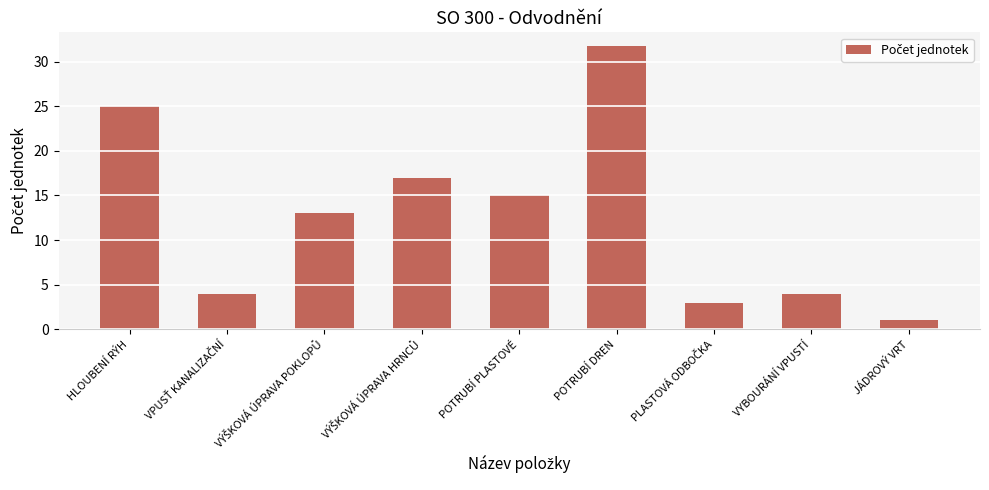

Between HLOUBENÍ RÝH and POTRUBÍ PLASTOVÉ, which is larger?

HLOUBENÍ RÝH